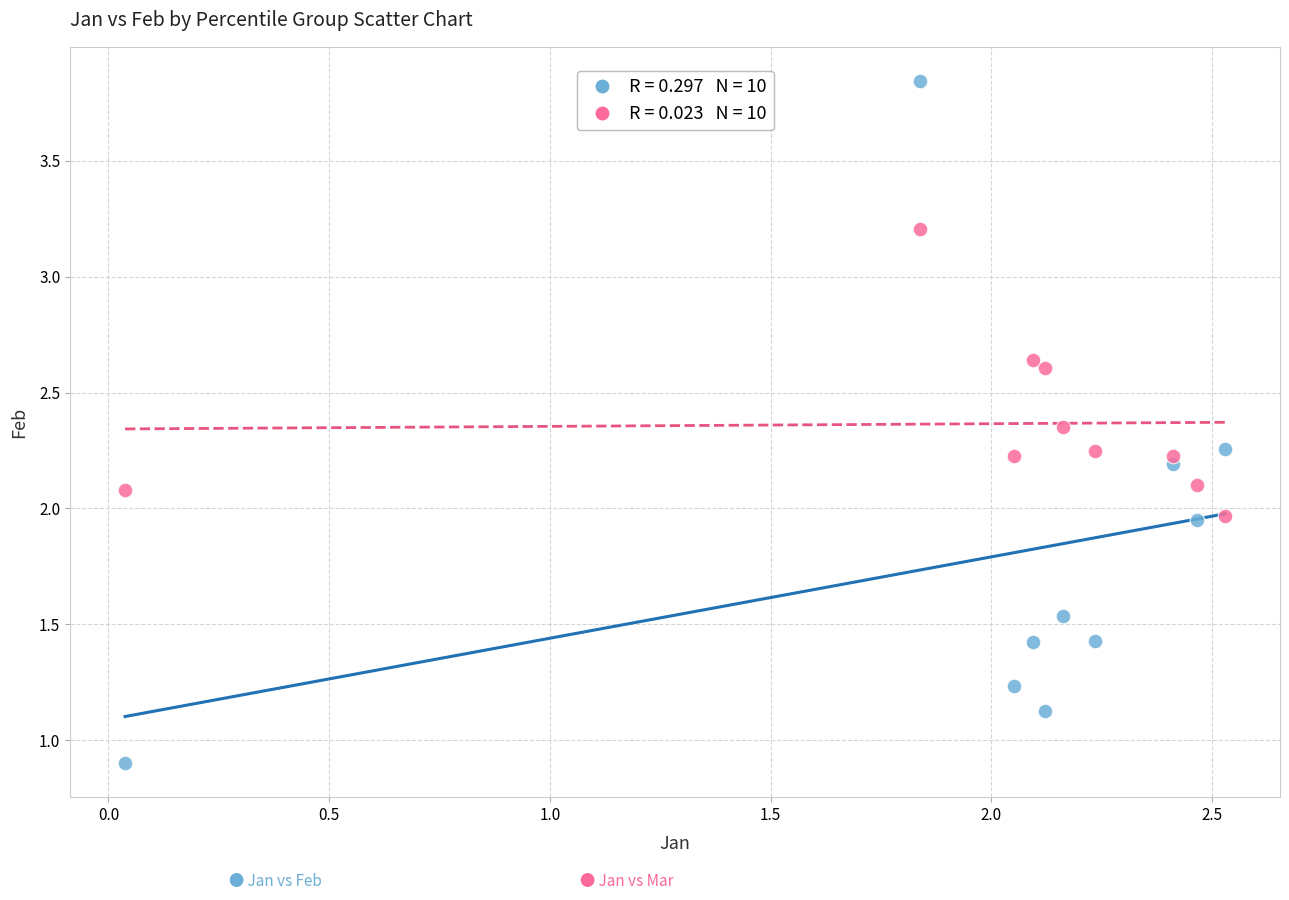

Across all data points, what is the range of Y values (max minus min)?

2.9